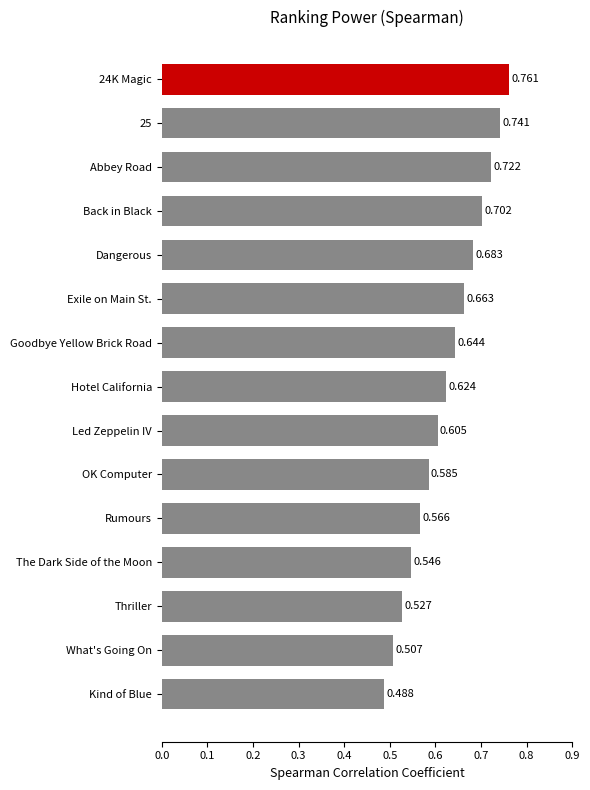

Does the chart contain stacked bars?

No